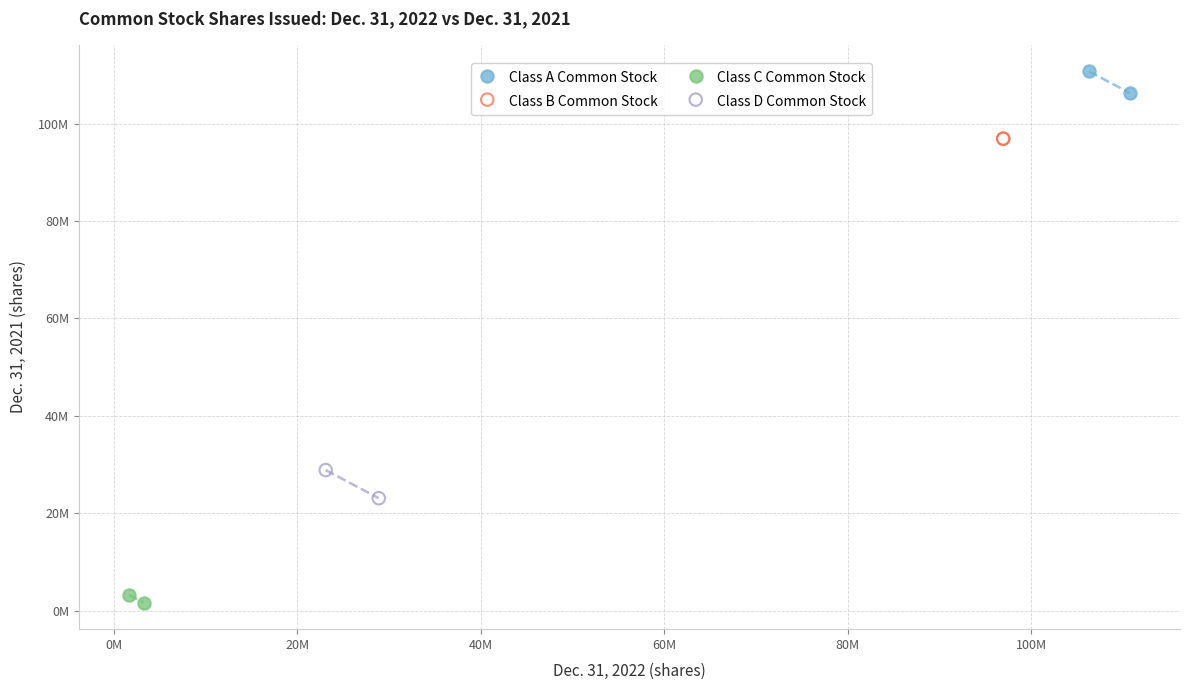

What are all the series names shown in the legend?

Class A Common Stock, Class B Common Stock, Class C Common Stock, Class D Common Stock